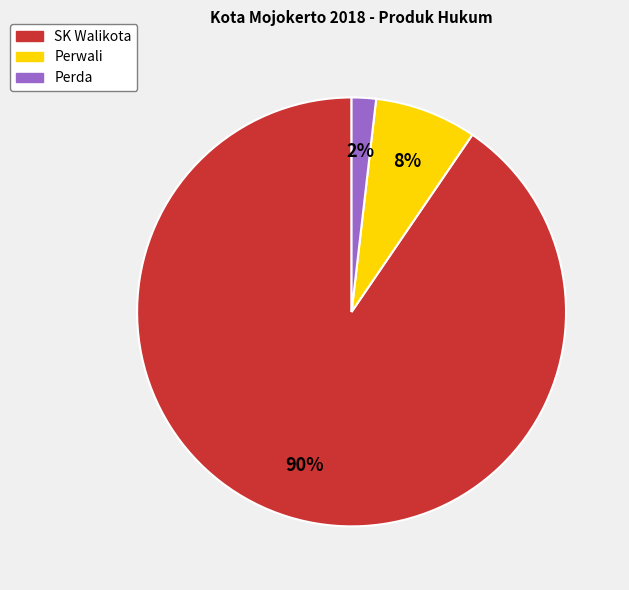

What percentage is the Perda slice, to the nearest percent?

2%